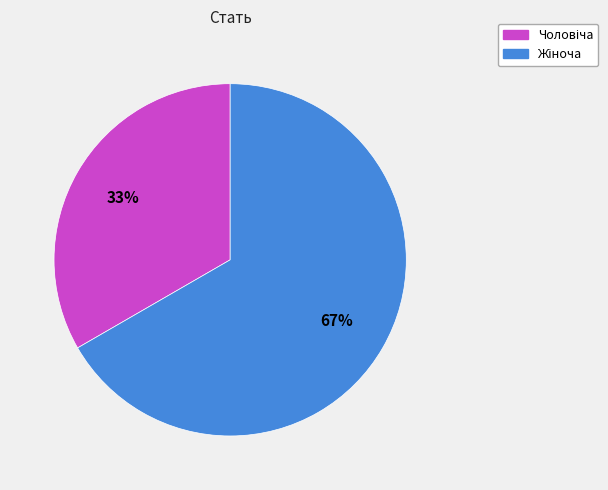

Does any single category account for the majority?

Yes